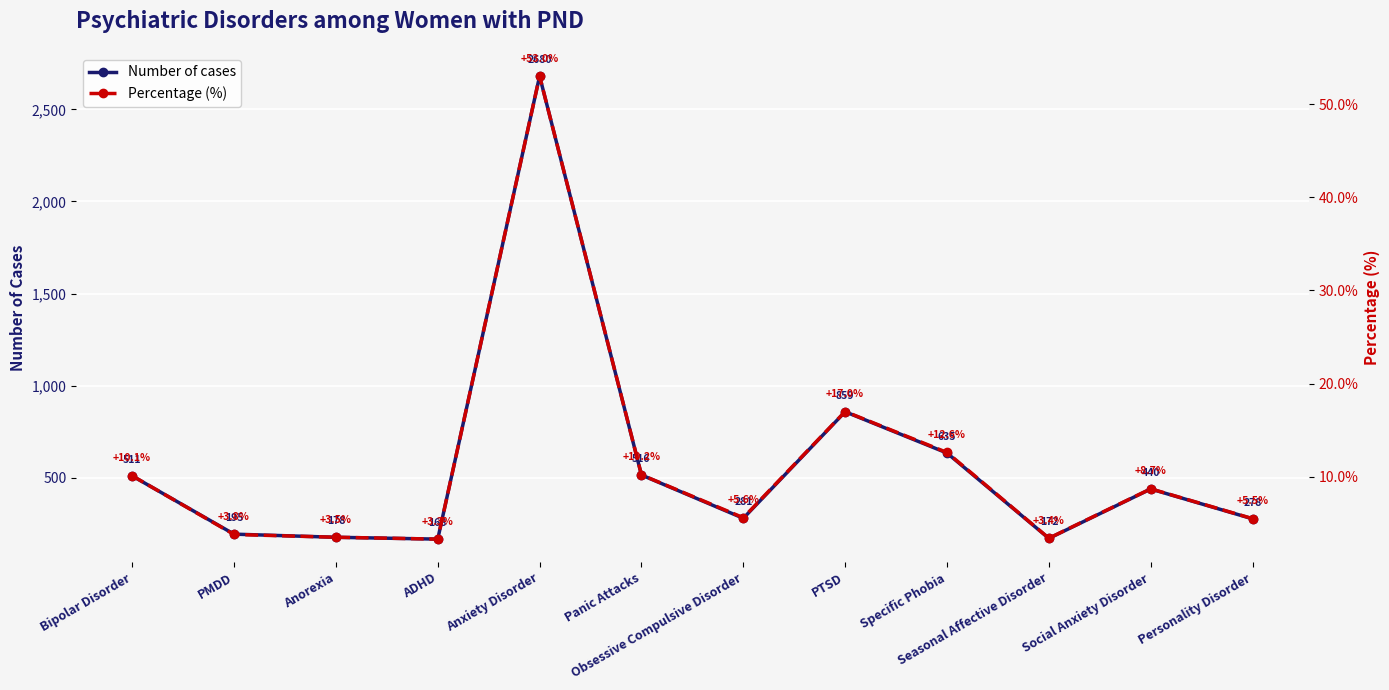

List the series in order of their peak value, lowest first.

Percentage (%), Number of cases